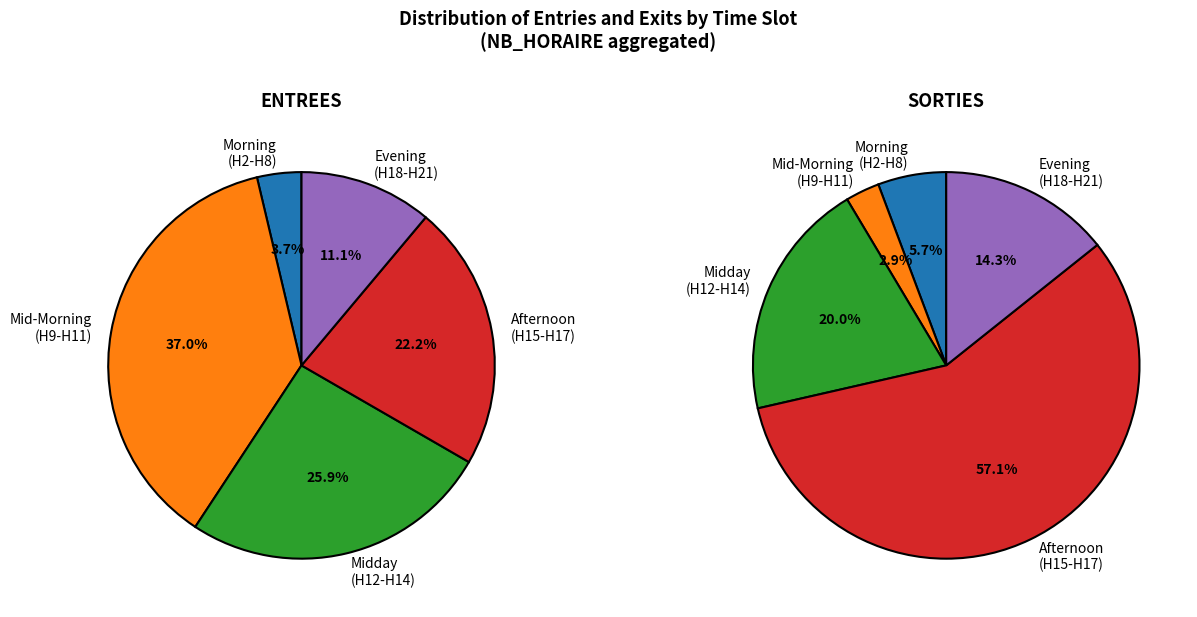

Does 12 represent more than half of the total?

No